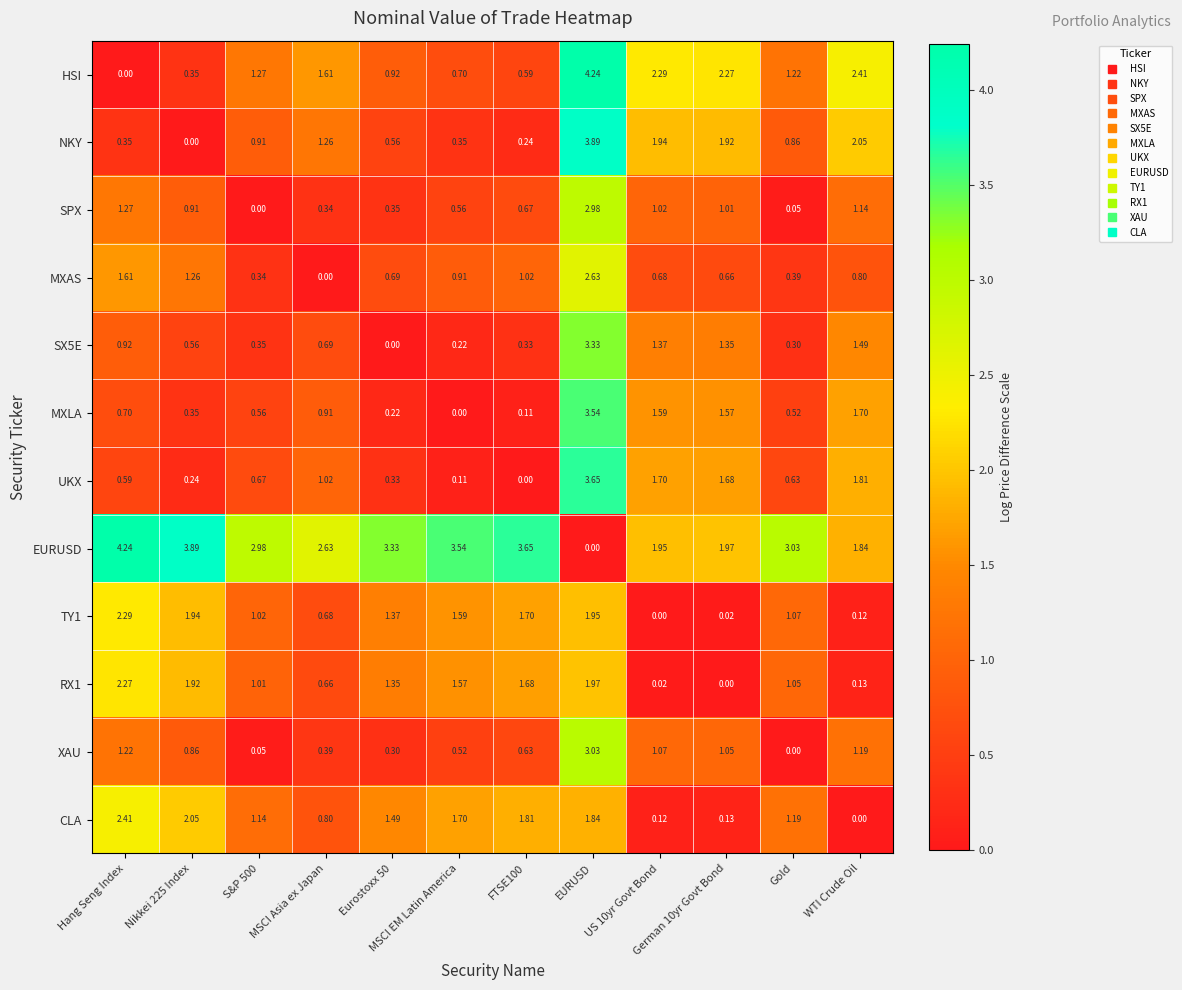

Where does the RX1 series first go above 1?

Hang Seng Index